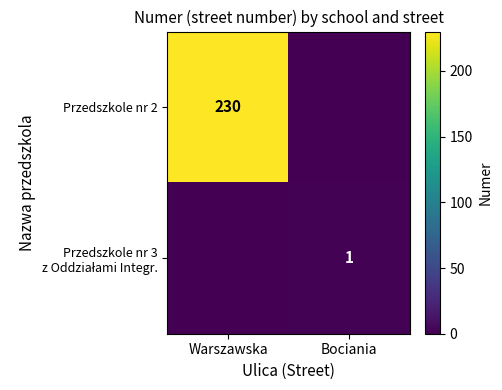

Rank the series by their maximum value, from highest to lowest.

Przedszkole nr 2, Przedszkole nr 3 z Oddziałami Integr.